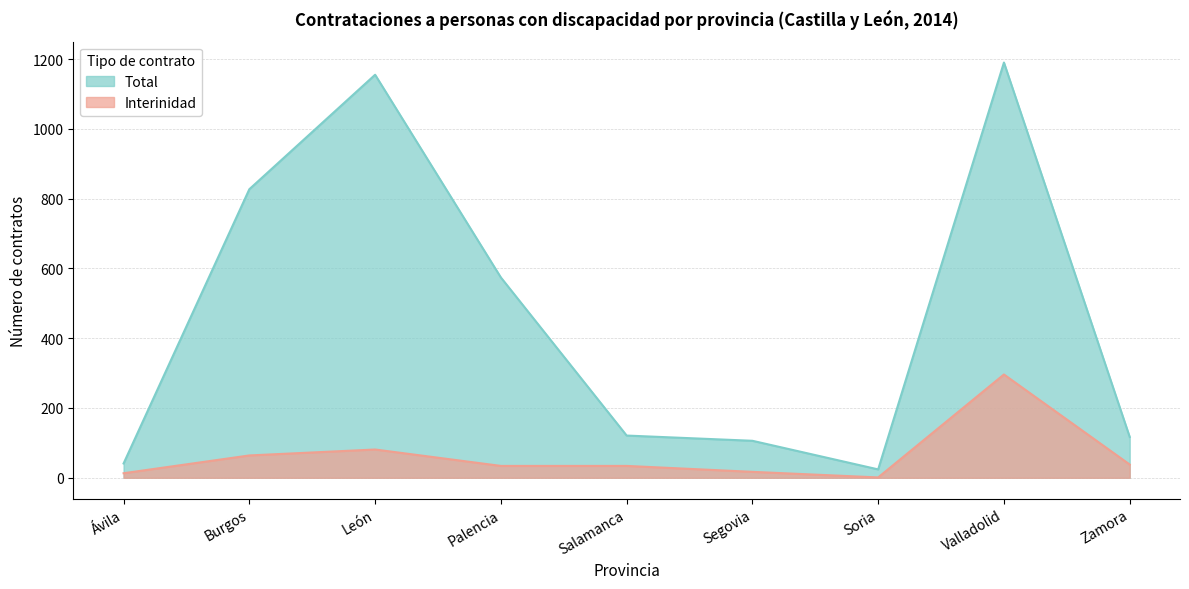

Reading left to right, what are all the values shown in this chart?

Total: 41	827	1155	574	121	106	24	1190	117
Interinidad: 13	64	81	34	34	17	1	296	38